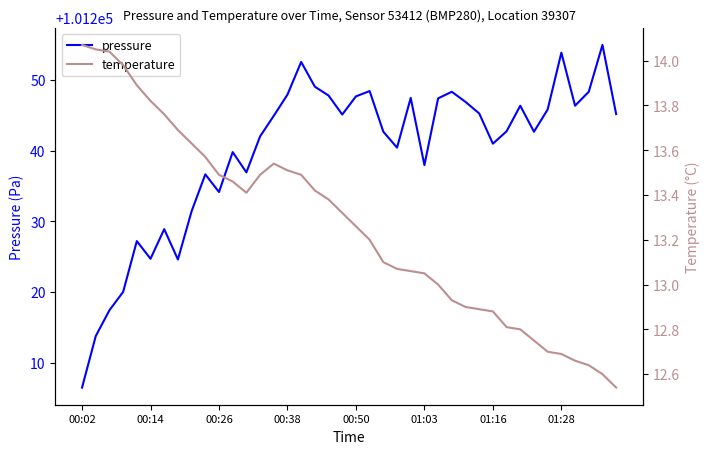

What is the total value across all series at 9?

101250.2